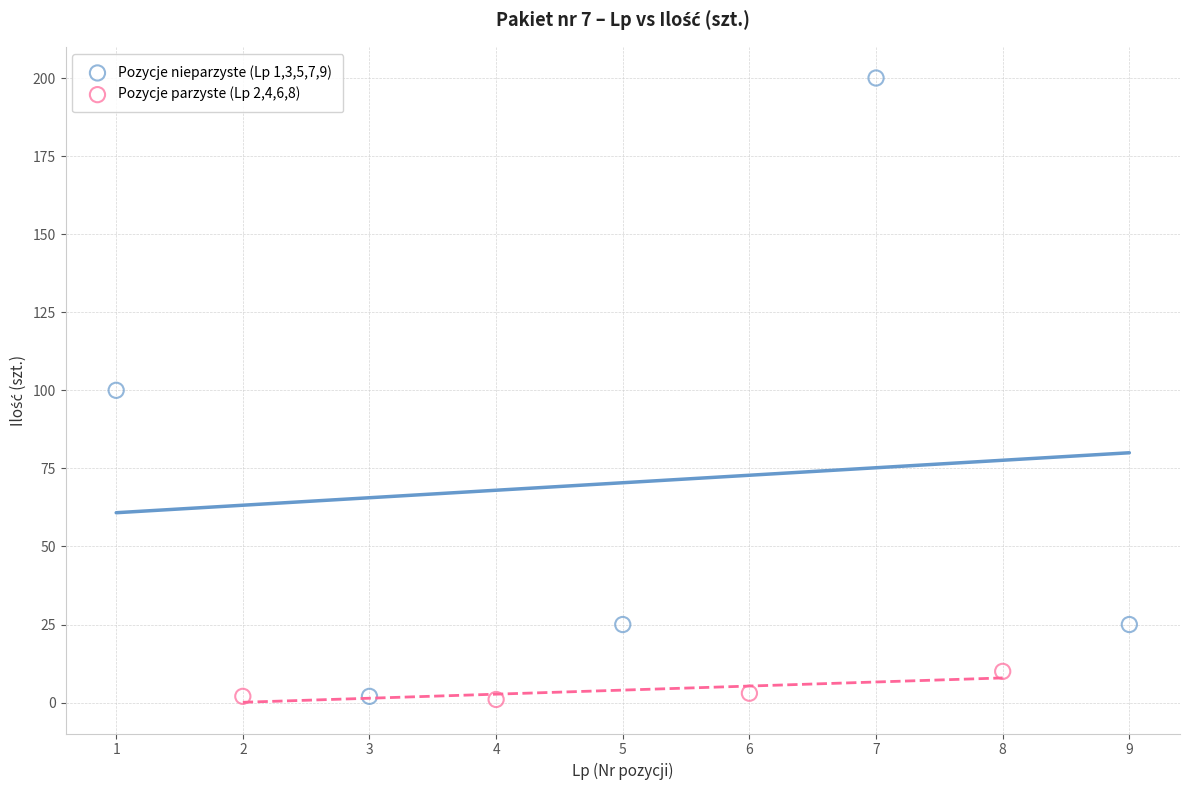

Which series contains the highest Y value?

Pozycje nieparzyste (Lp 1,3,5,7,9)